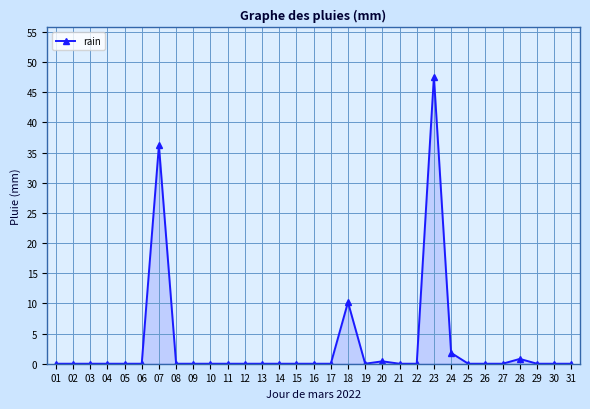

What is the greatest value displayed?

47.6